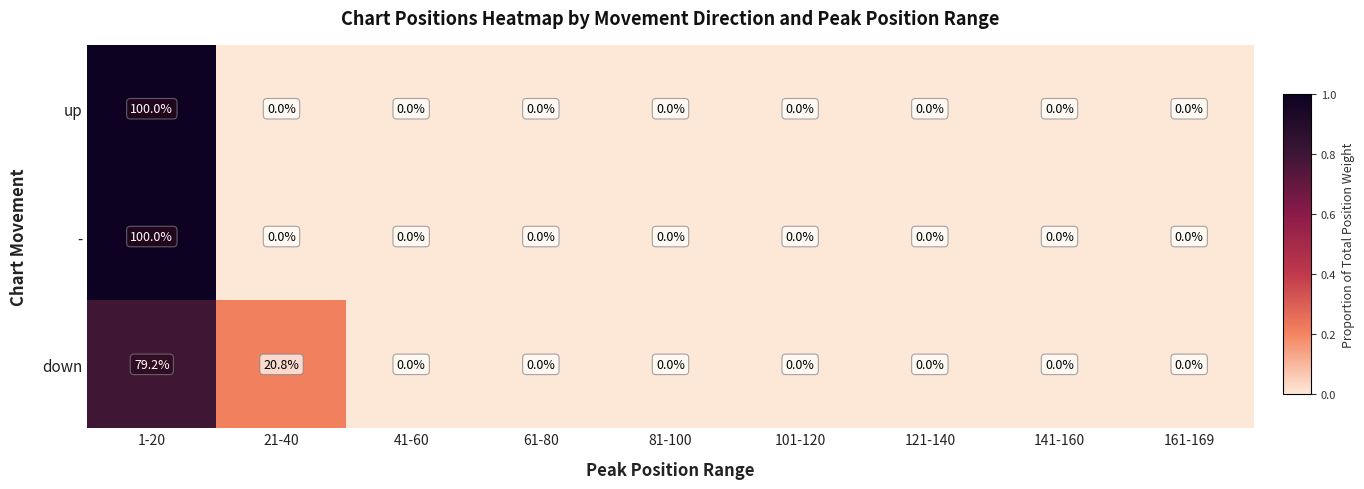

At which category does the chart reach its peak across all series?

1-20